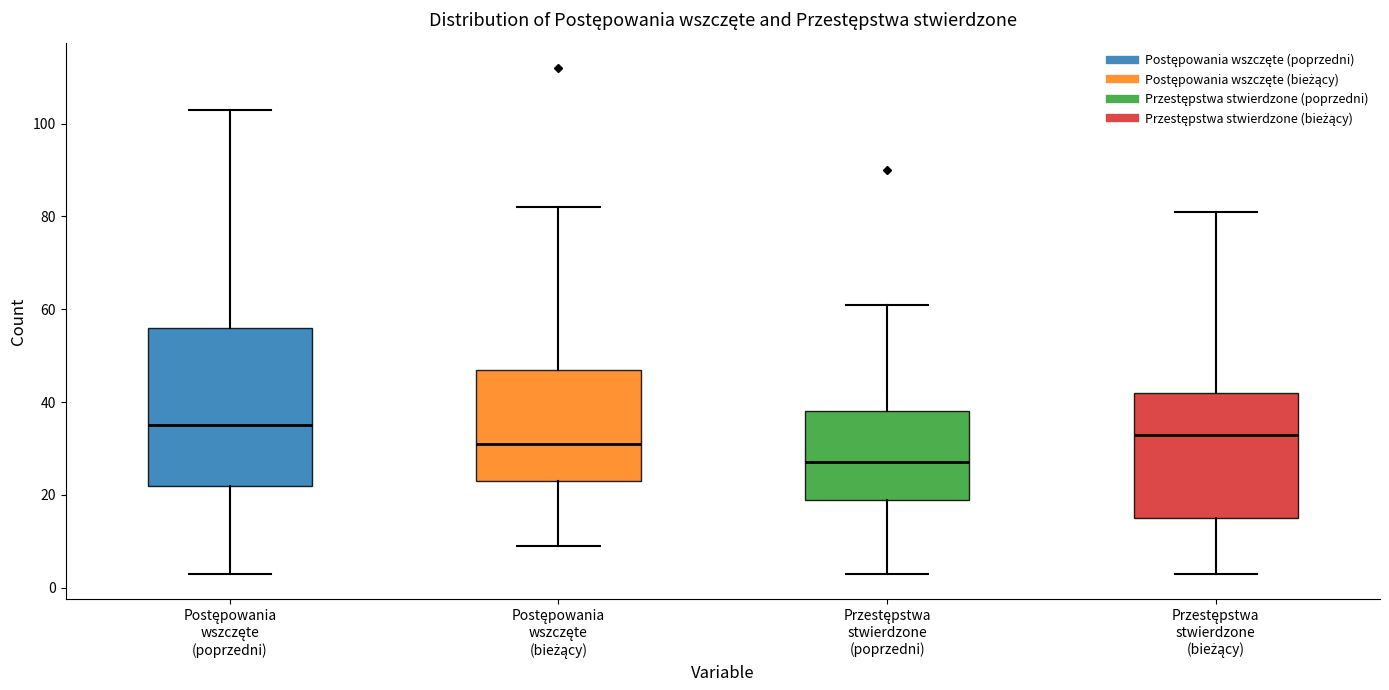

Comparing the boxes themselves (not the whiskers), which one is the tallest?

Postępowania wszczęte (poprzedni)